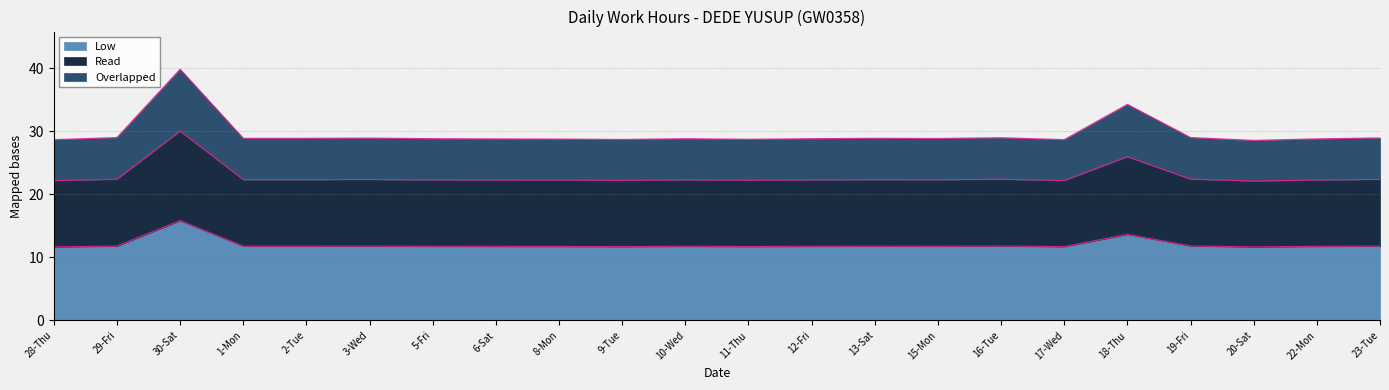

True or false: Overlapped and Read intersect in this chart.

False